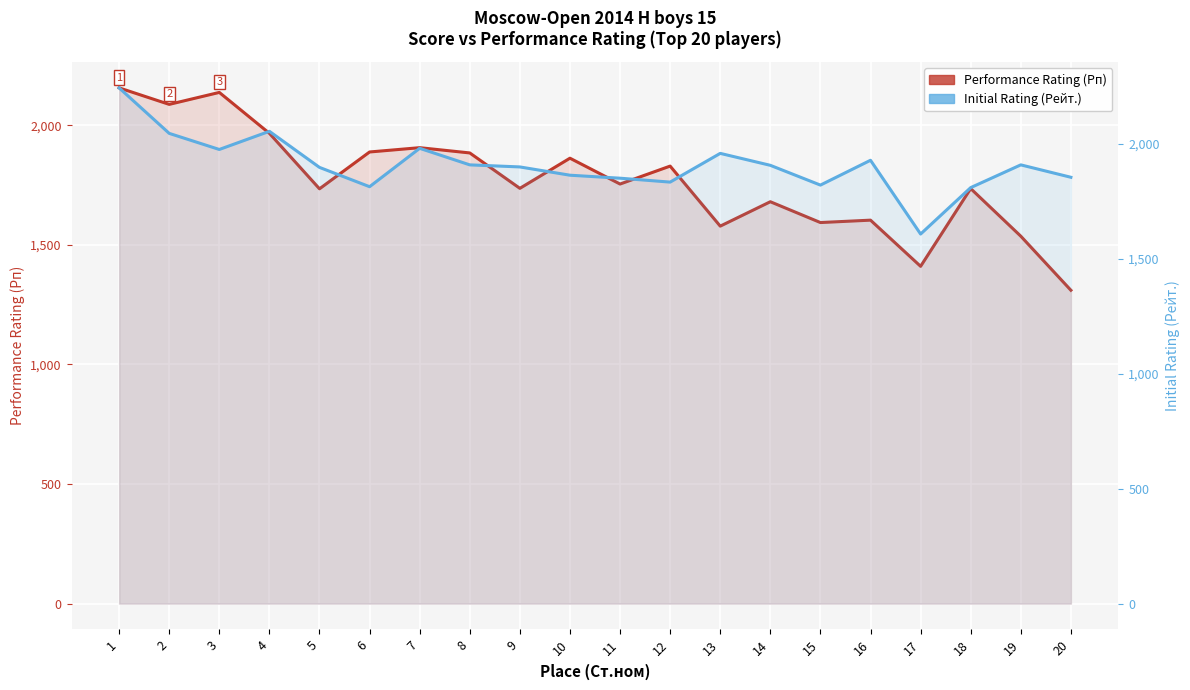

What is the difference between the Initial Rating (Рейт.) values at 7 and 6?

167